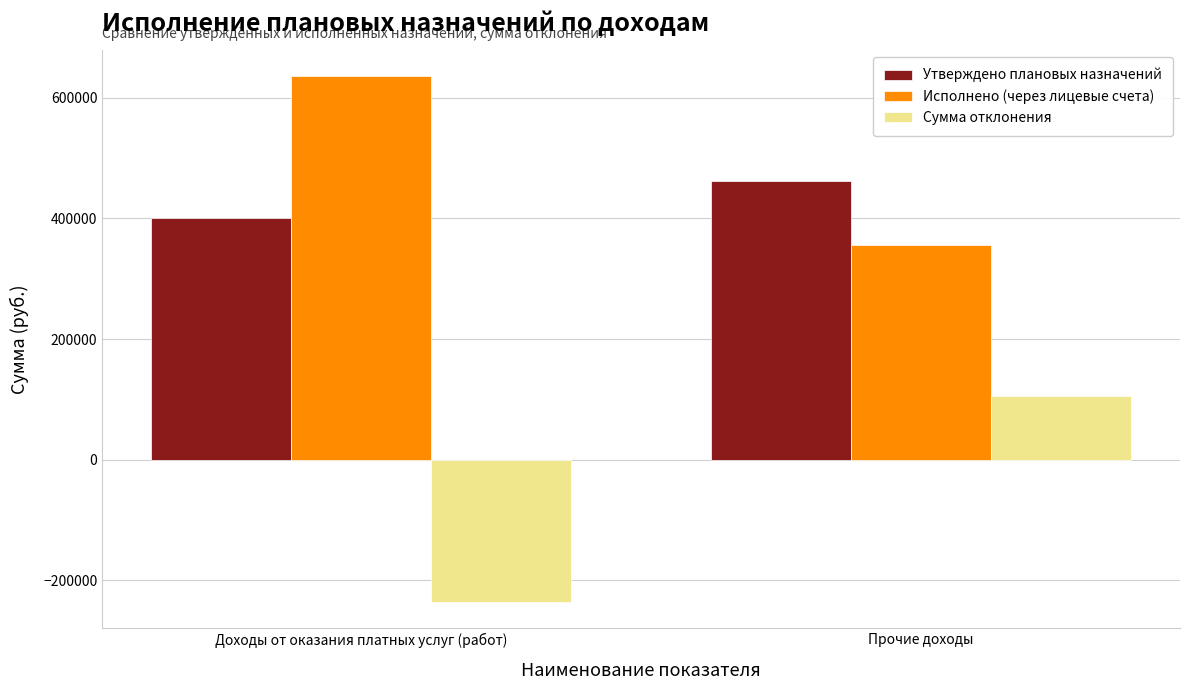

How many bars are there in total?

6